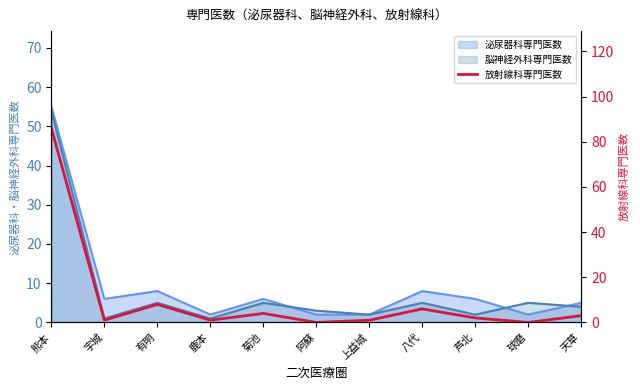

The value at 八代 is 2. True or false?

False